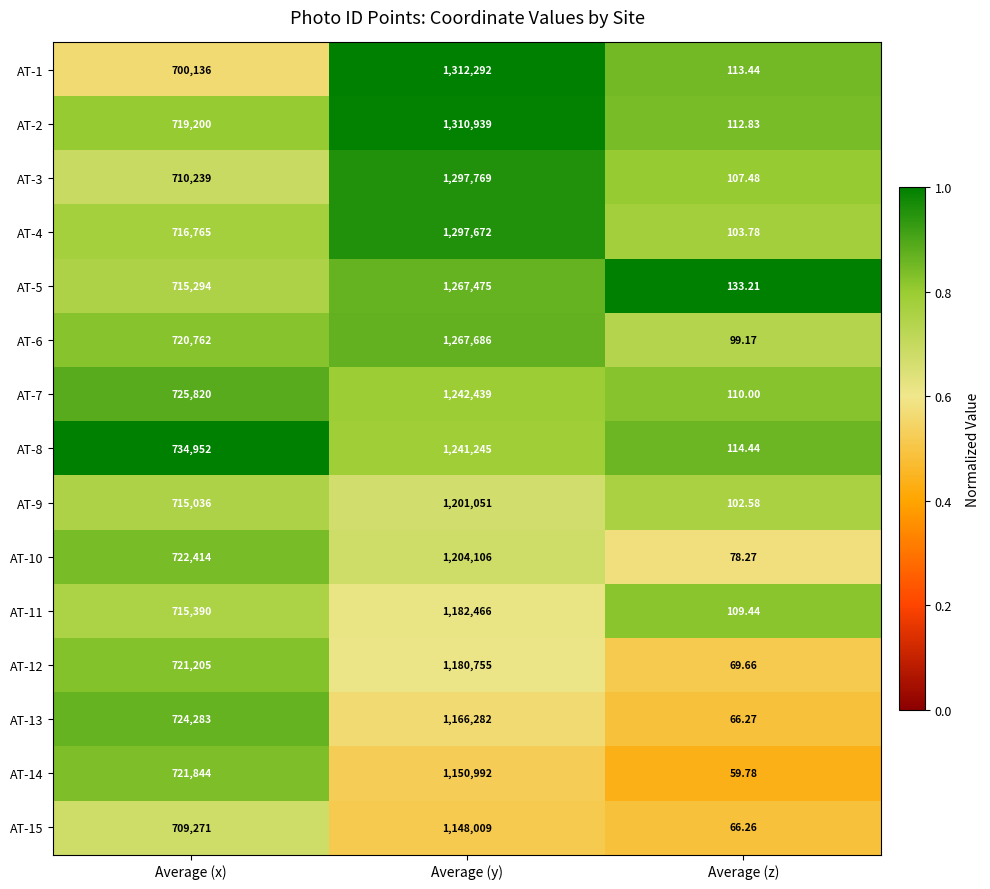

Where is AT-5 nearest to the value 633804?

Average (x)